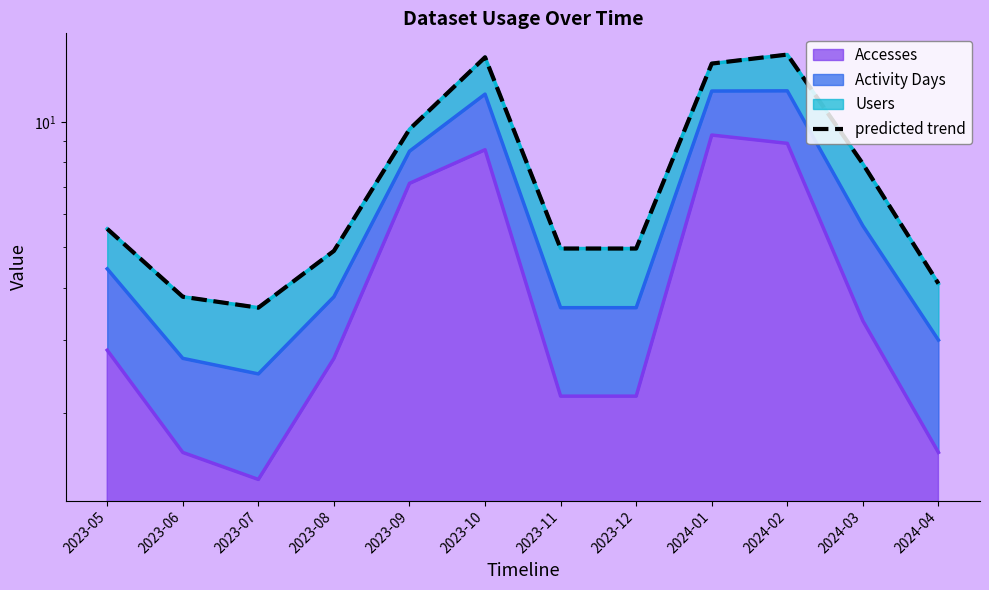

What is the maximum value shown in the chart?

14.5